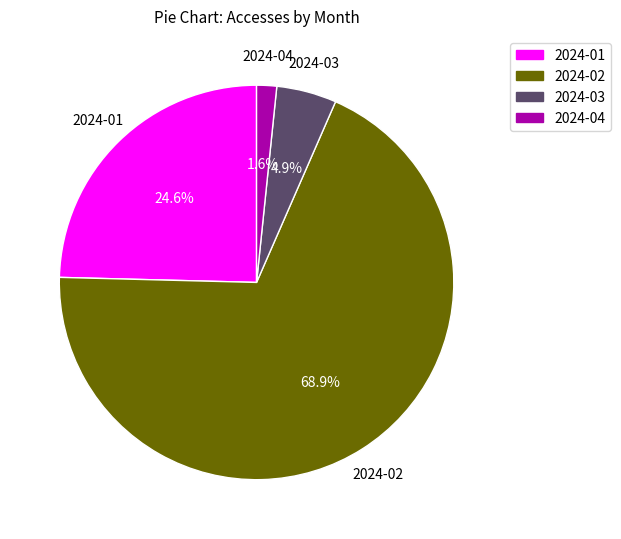

Which slice is the largest?

2024-02